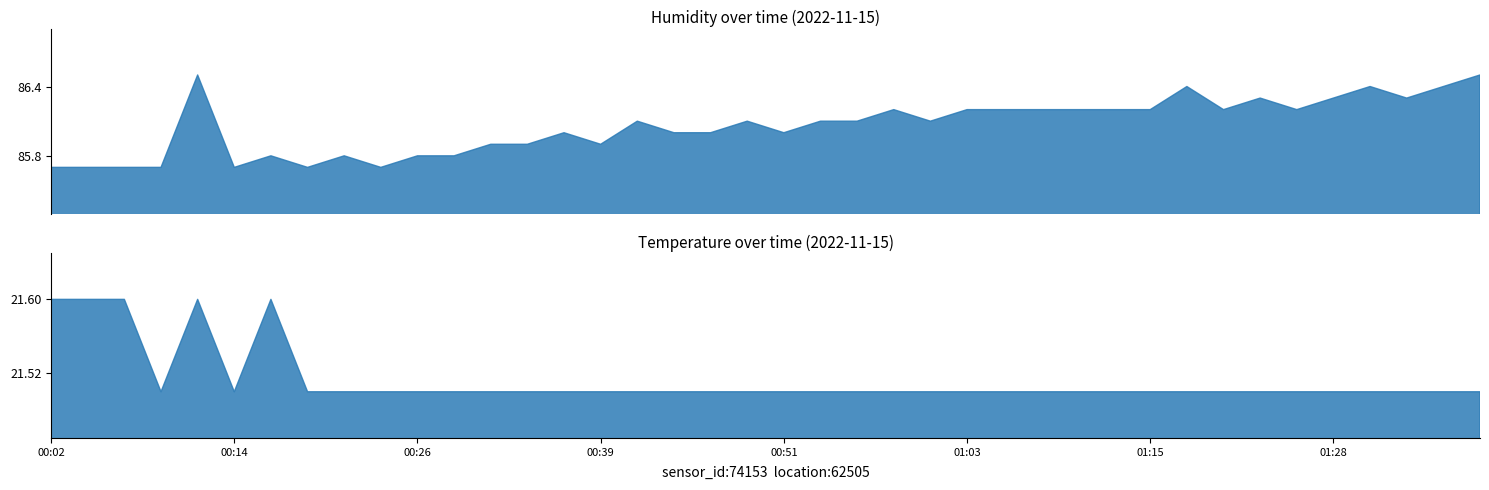

How many data points in humidity are less than 86?

14